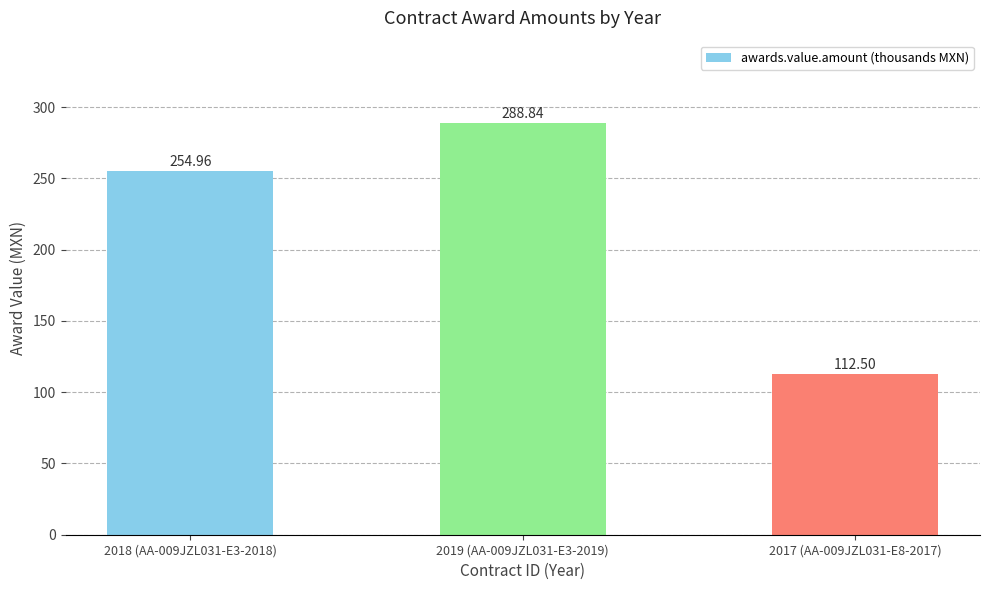

What is the sum of the values at 2019 (AA-009JZL031-E3-2019) and 2018 (AA-009JZL031-E3-2018)?

543.8